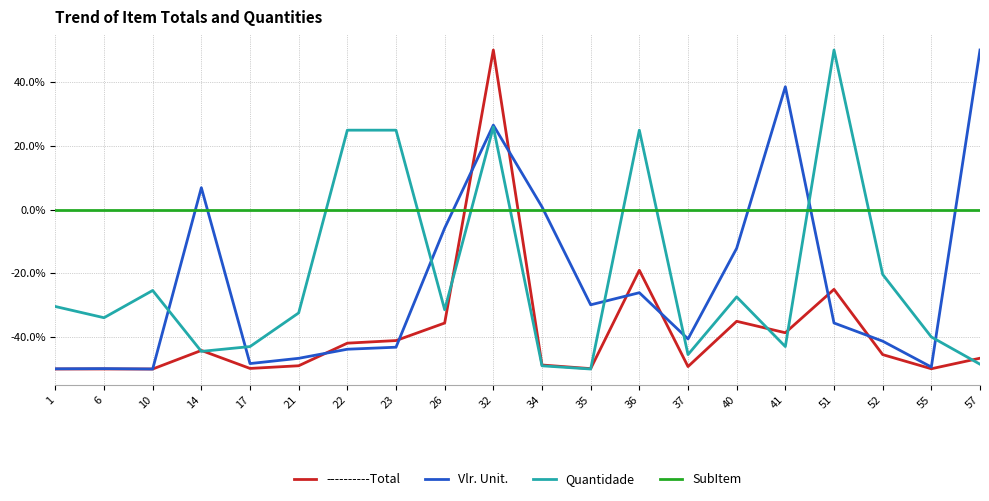

The value of Vlr. Unit. at 36 is -37.0. True or false?

False